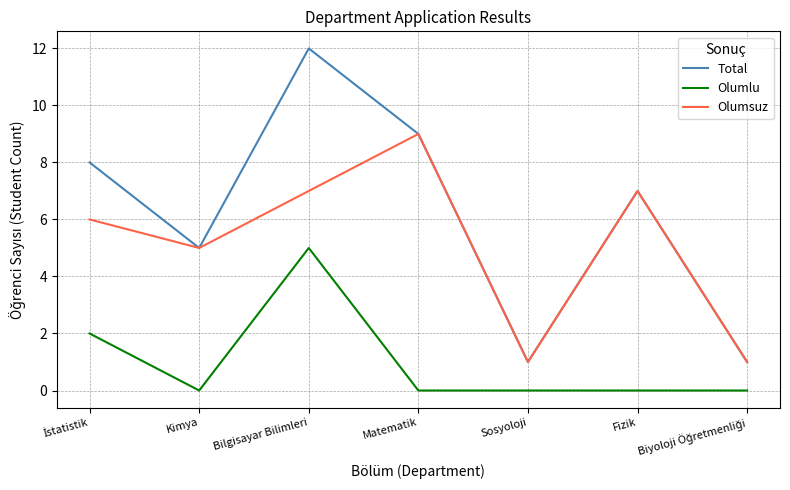

True or false: Olumlu and Total intersect in this chart.

False